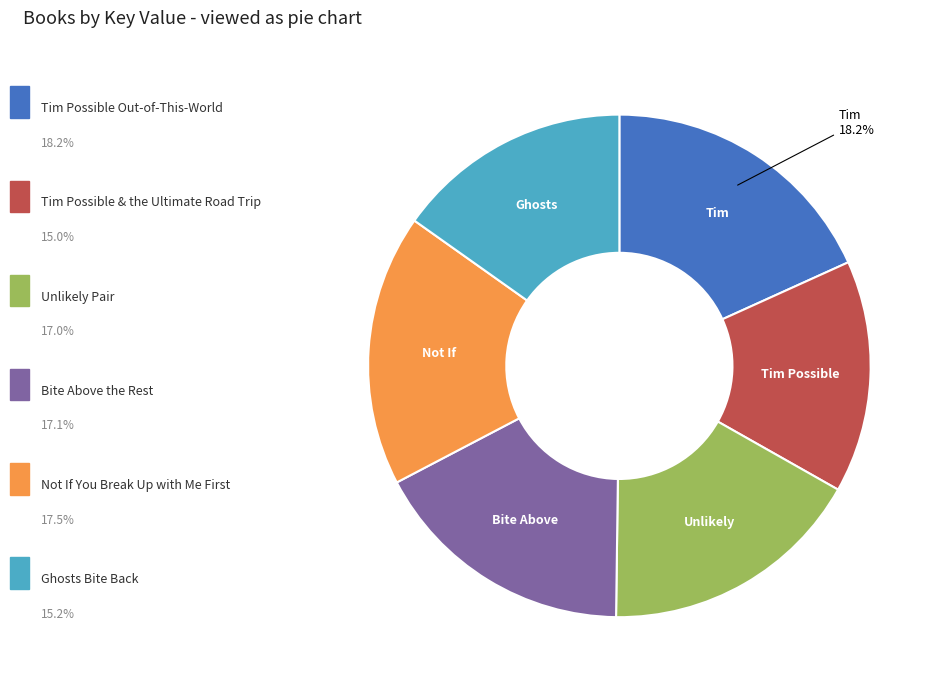

Is there any slice that represents more than half of the pie?

No